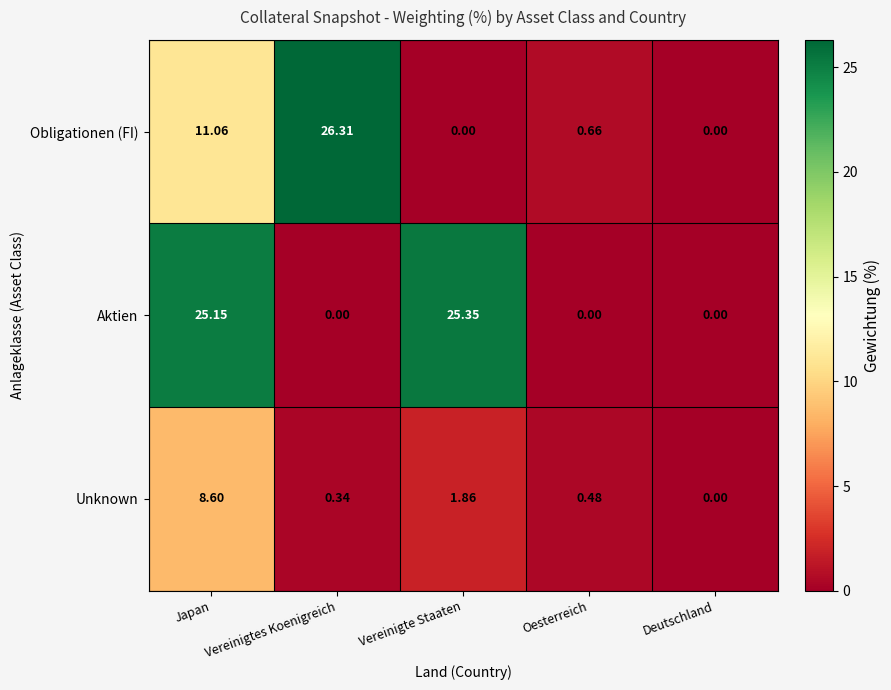

Which series changed the most between Japan and Vereinigte Staaten?

Obligationen (FI)